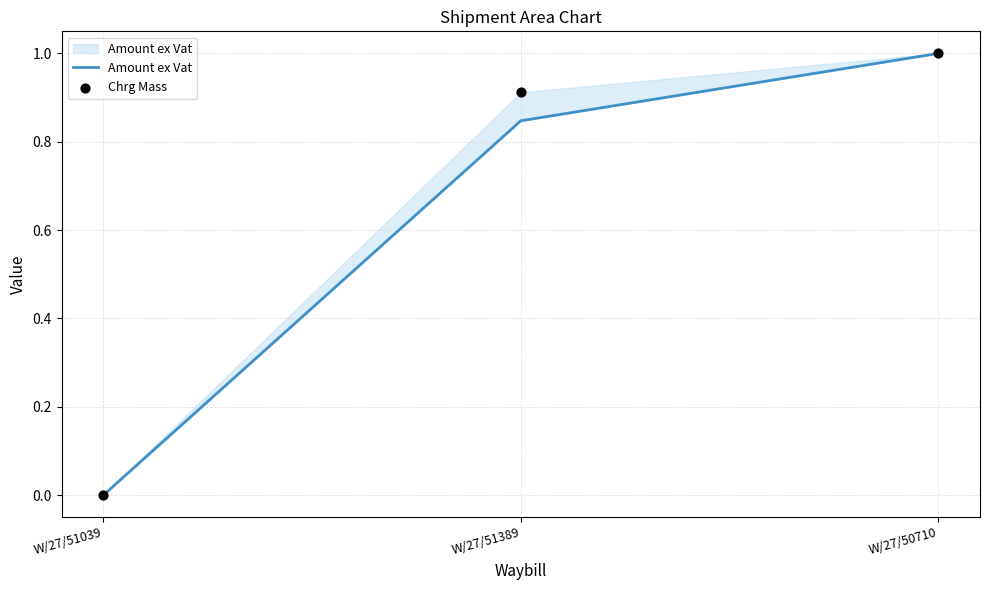

Which series has the largest Y range (max minus min)?

Amount ex Vat